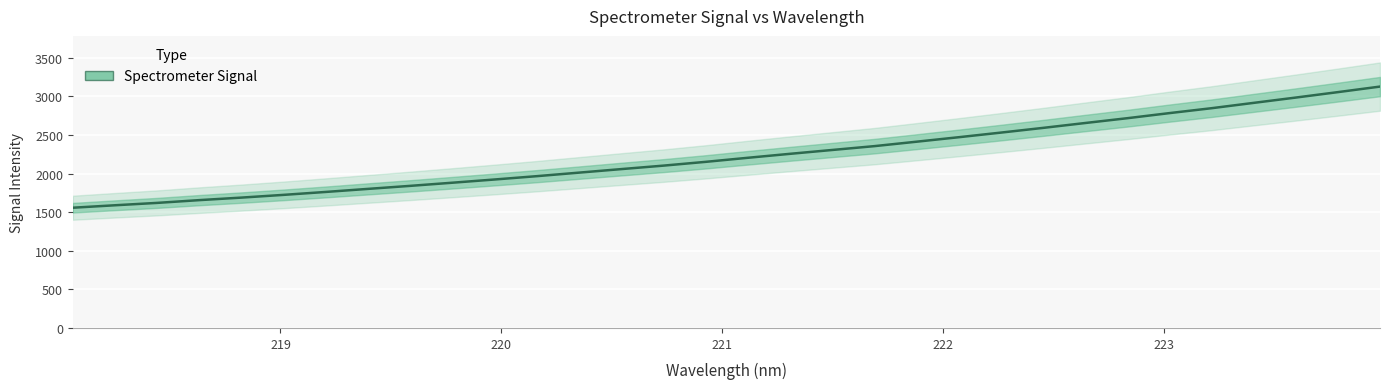

How many lines are shown in the chart?

1